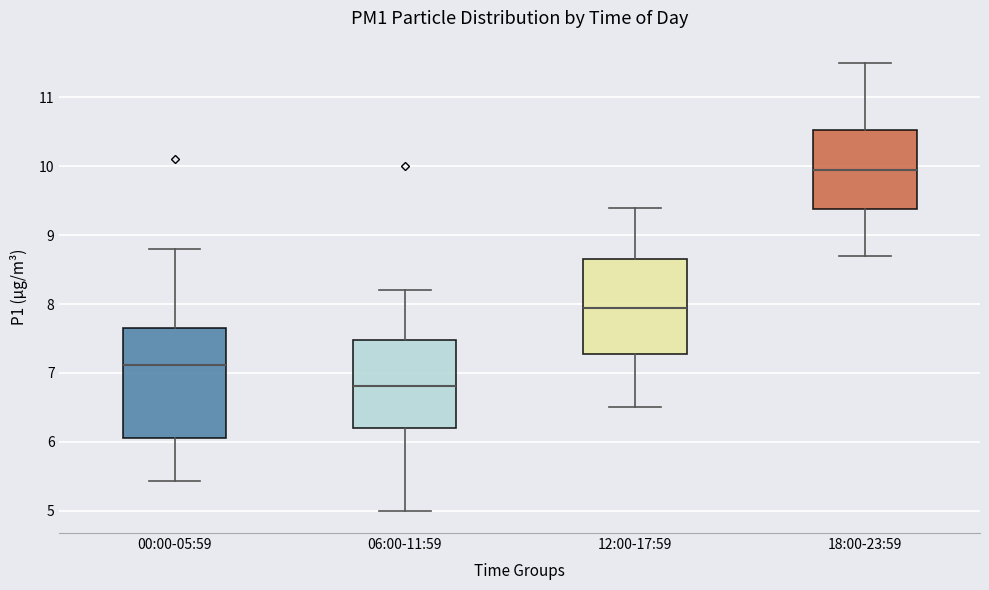

Reading left to right, transcribe this box plot: for each box, give where its median line is, the range the box spans, and where its two whiskers end, as read against the y-axis. The values are not printed on the chart, so give them approximately, as read against the axis.

00:00-05:59: median 7.1, box 6.1 to 7.7, whiskers 5.4 to 8.8
06:00-11:59: median 6.8, box 6.2 to 7.5, whiskers 5.0 to 8.2
12:00-17:59: median 8.0, box 7.3 to 8.7, whiskers 6.5 to 9.4
18:00-23:59: median 10.0, box 9.4 to 10.5, whiskers 8.7 to 11.5